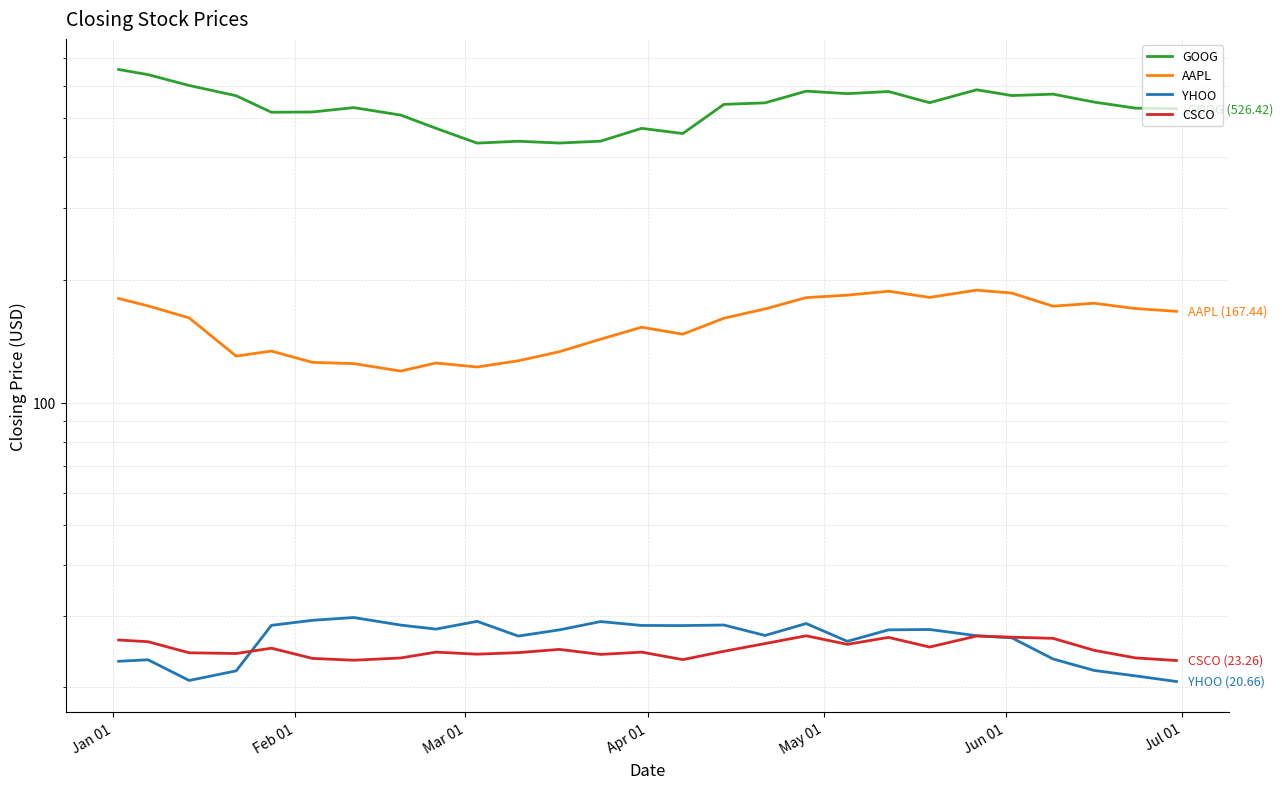

True or false: GOOG and AAPL intersect in this chart.

False